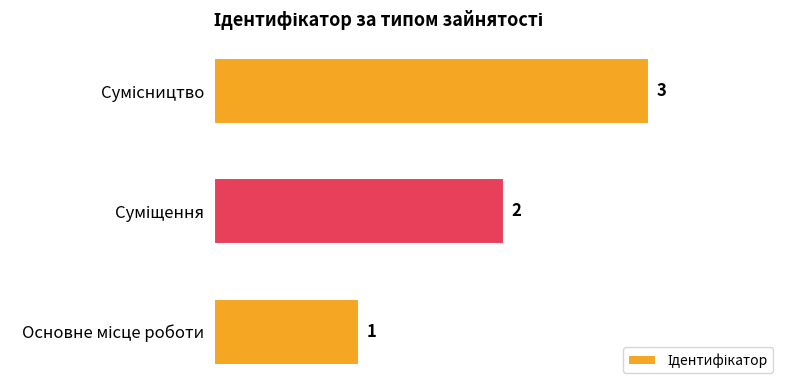

Count the values in the range 1 to 3.

3